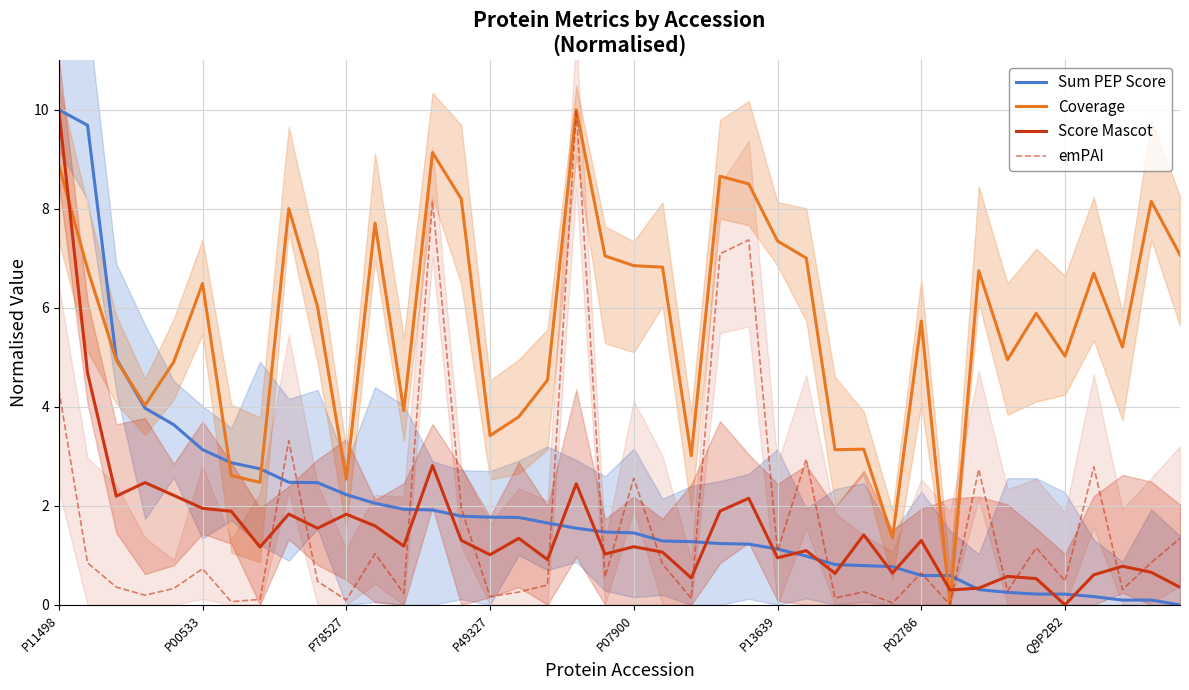

Is it true that emPAI equals 1.1 at P00533?

False